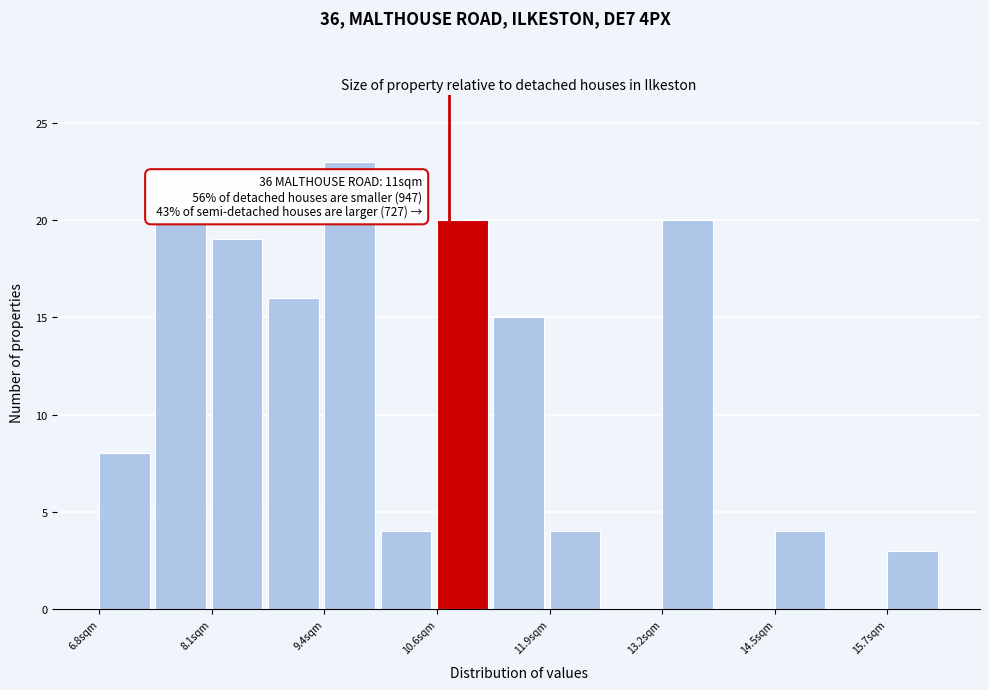

Read against the x-axis, roughly where is the centre of the tallest bar?

9.6